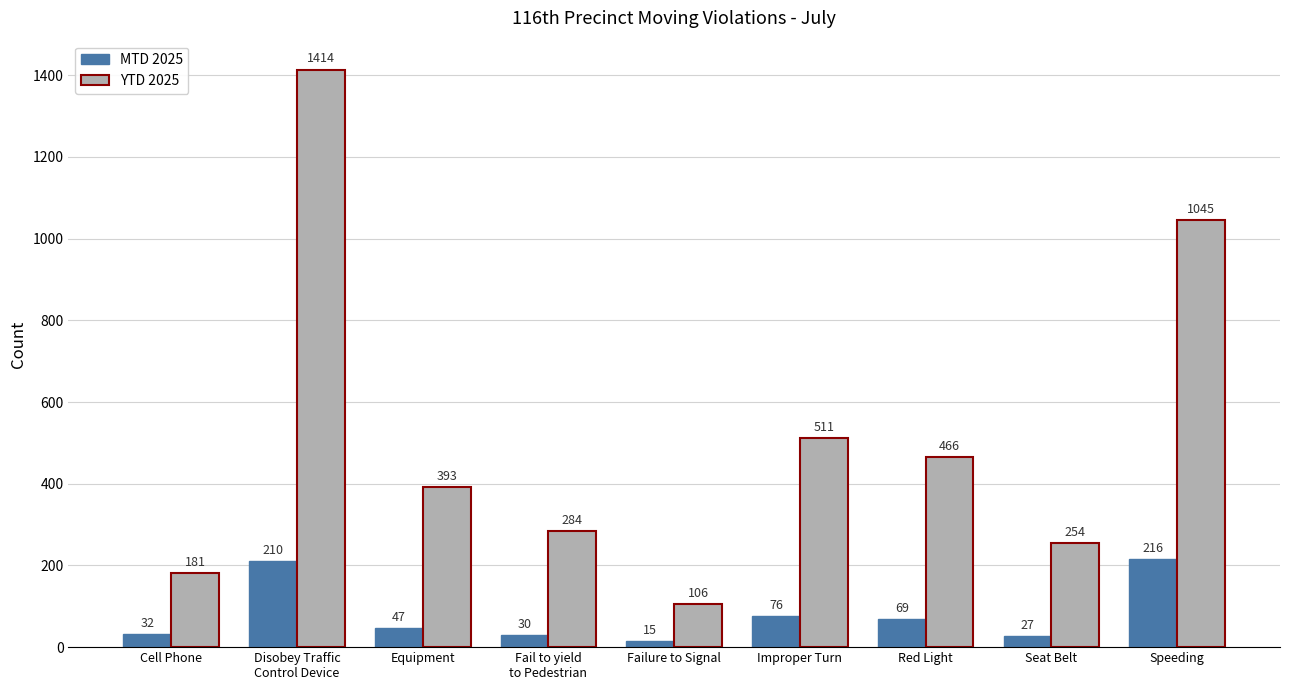

Which series has the largest range (max minus min)?

YTD 2025